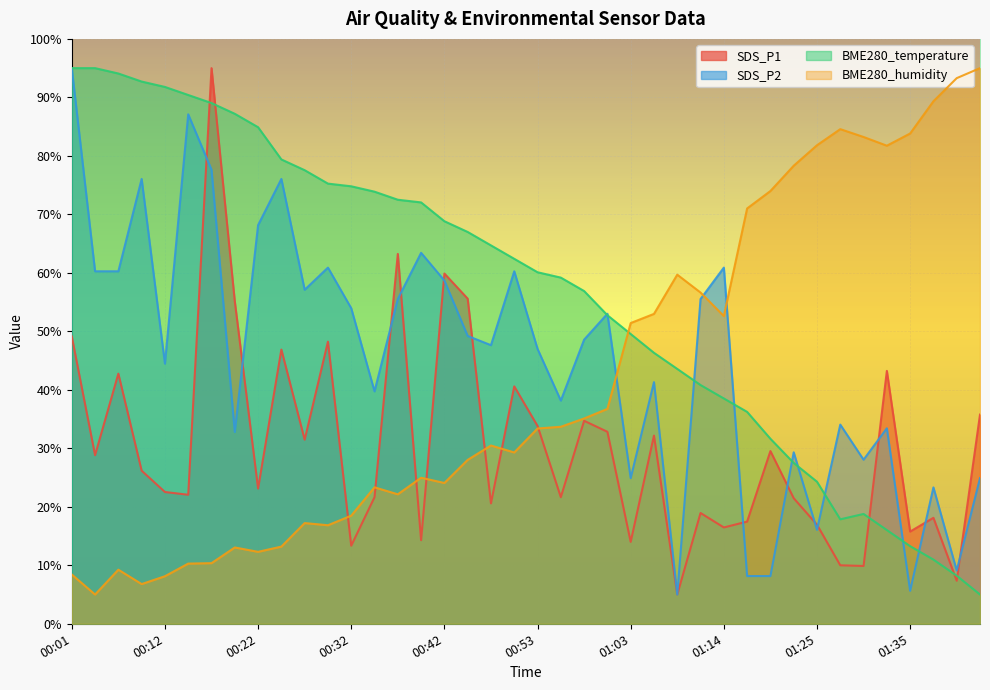

True or false: BME280_temperature has more than 0 points higher than both neighbors.

True